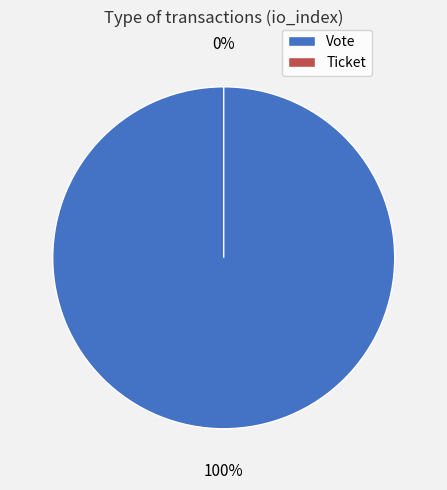

What is the smallest slice in the pie chart?

Ticket